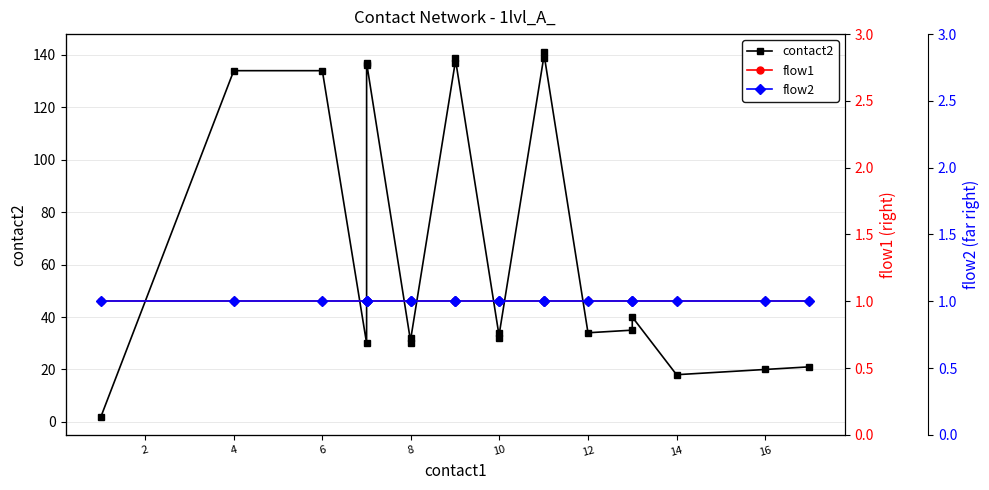

Rank the series by their maximum value, from lowest to highest.

flow1, flow2, contact2